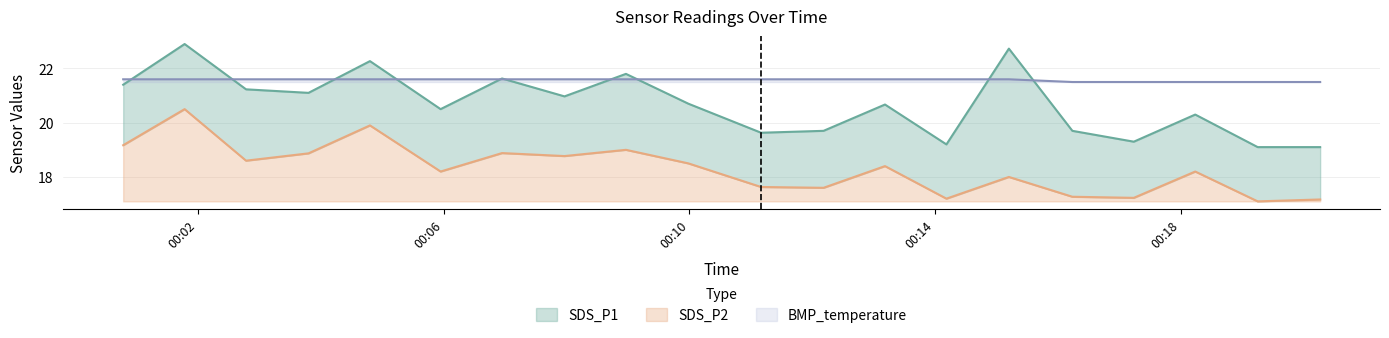

What is the value of the SDS_P1 point at the 20th from the left?

19.1